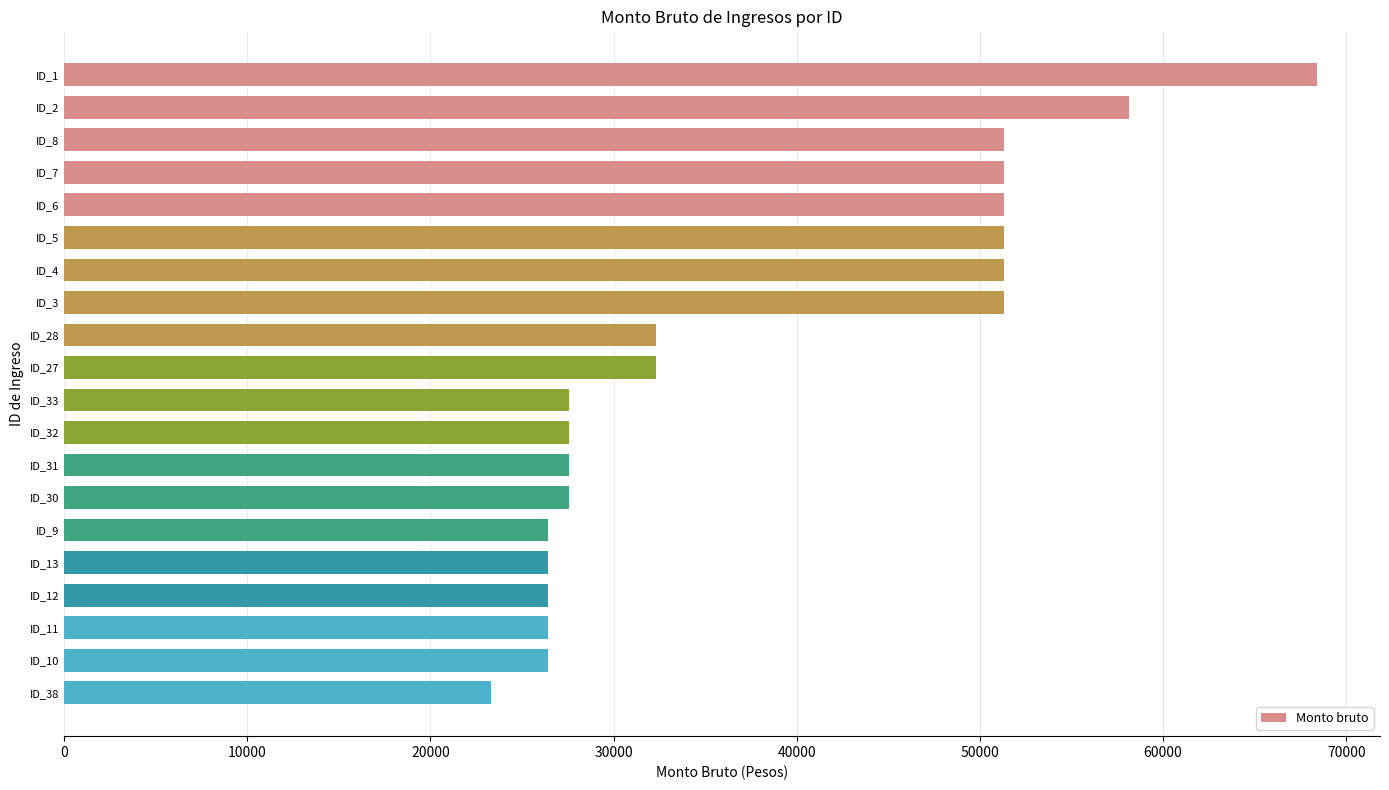

What is the ratio of the value at ID_33 to the value at ID_5?

0.5